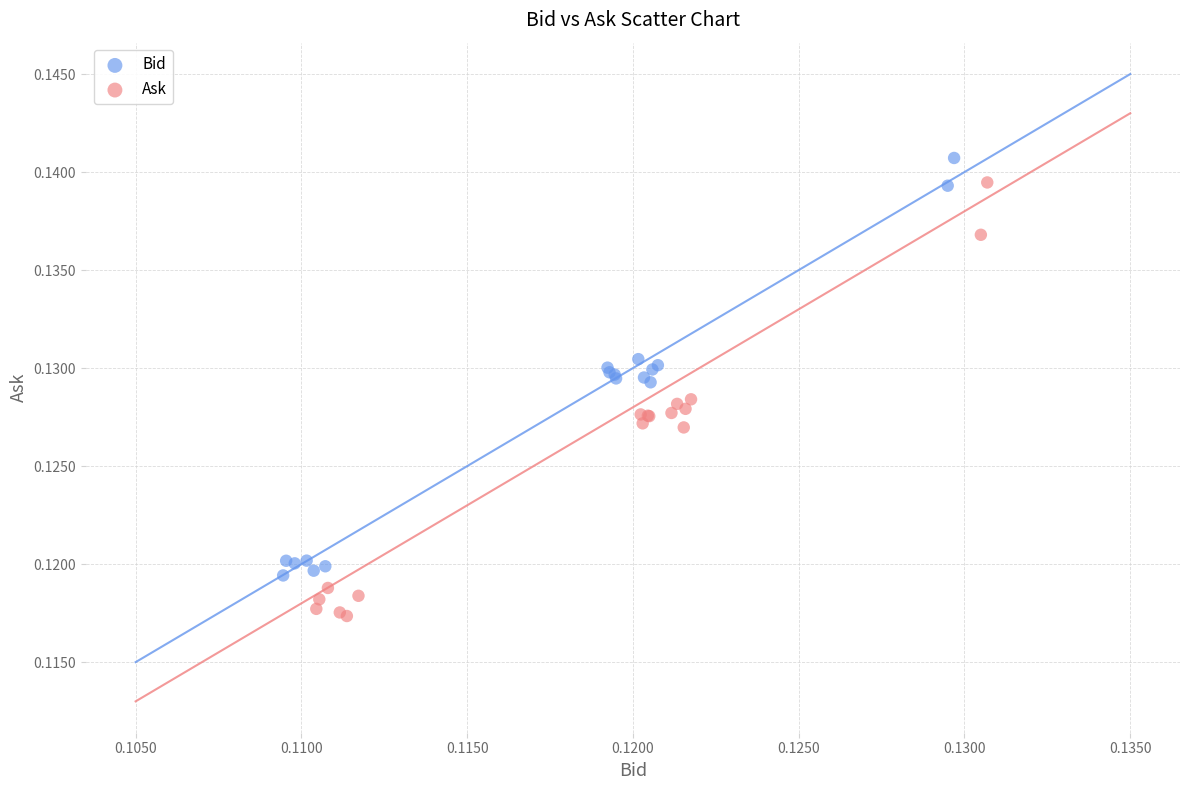

Which series reaches the minimum Y coordinate?

Ask